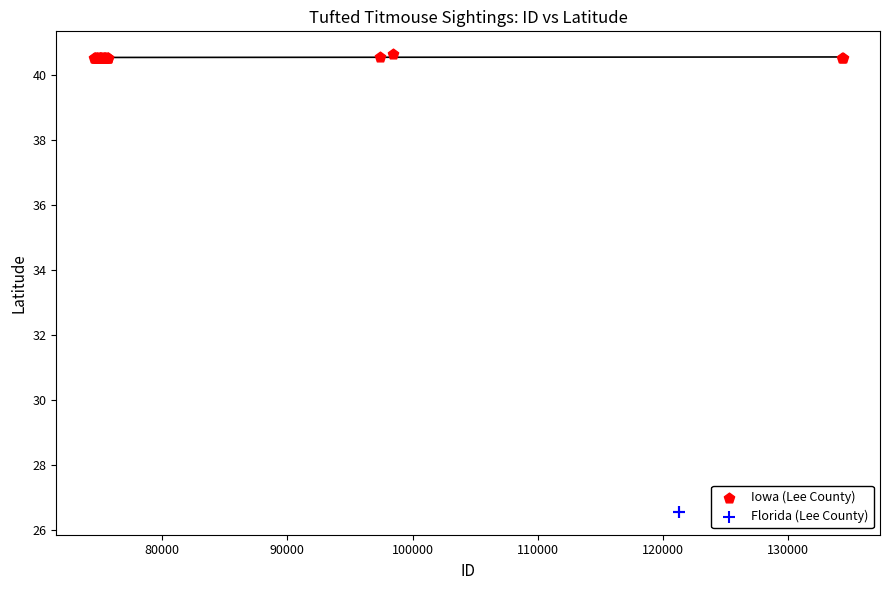

What are all the series names shown in the legend?

Iowa (Lee County), Florida (Lee County)